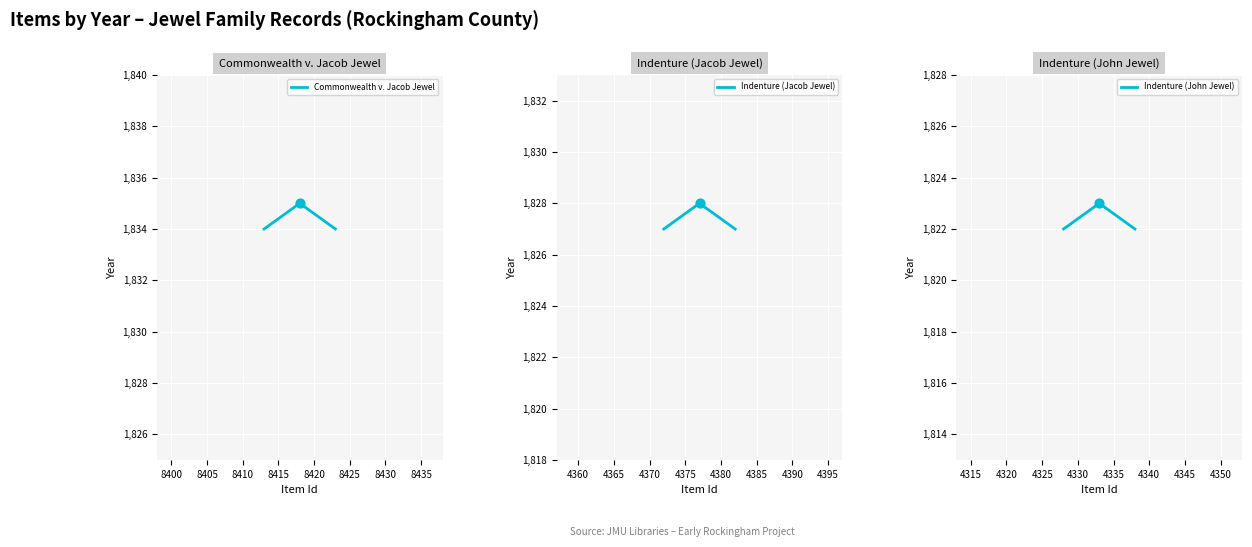

What are all the series names shown in the legend?

Commonwealth v. Jacob Jewel, Indenture (Jacob Jewel), Indenture (John Jewel)